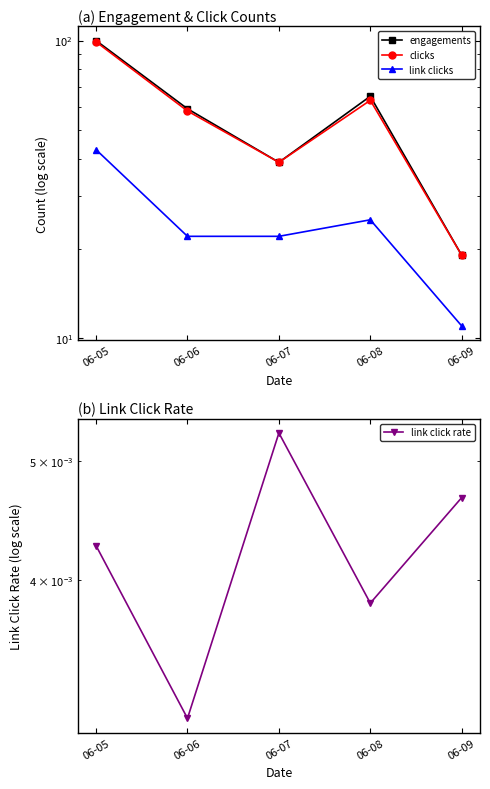

What is the sum of all clicks values?

278.0